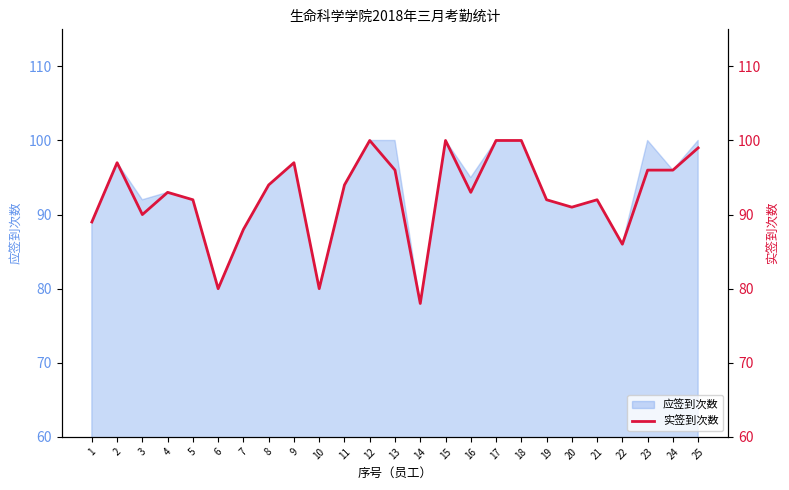

Count the number of values greater than 93.

12